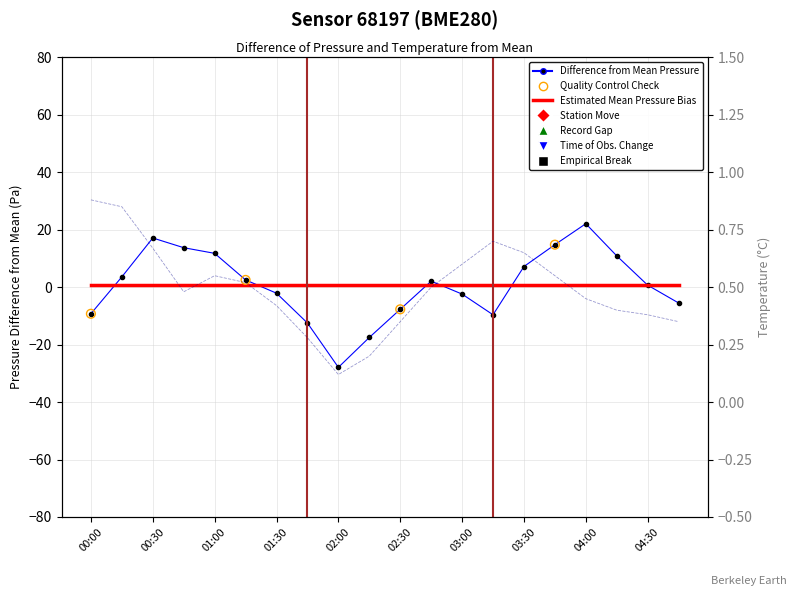

Is the value of temperature at 00:00 greater than the value of pressure at 01:45?

Yes